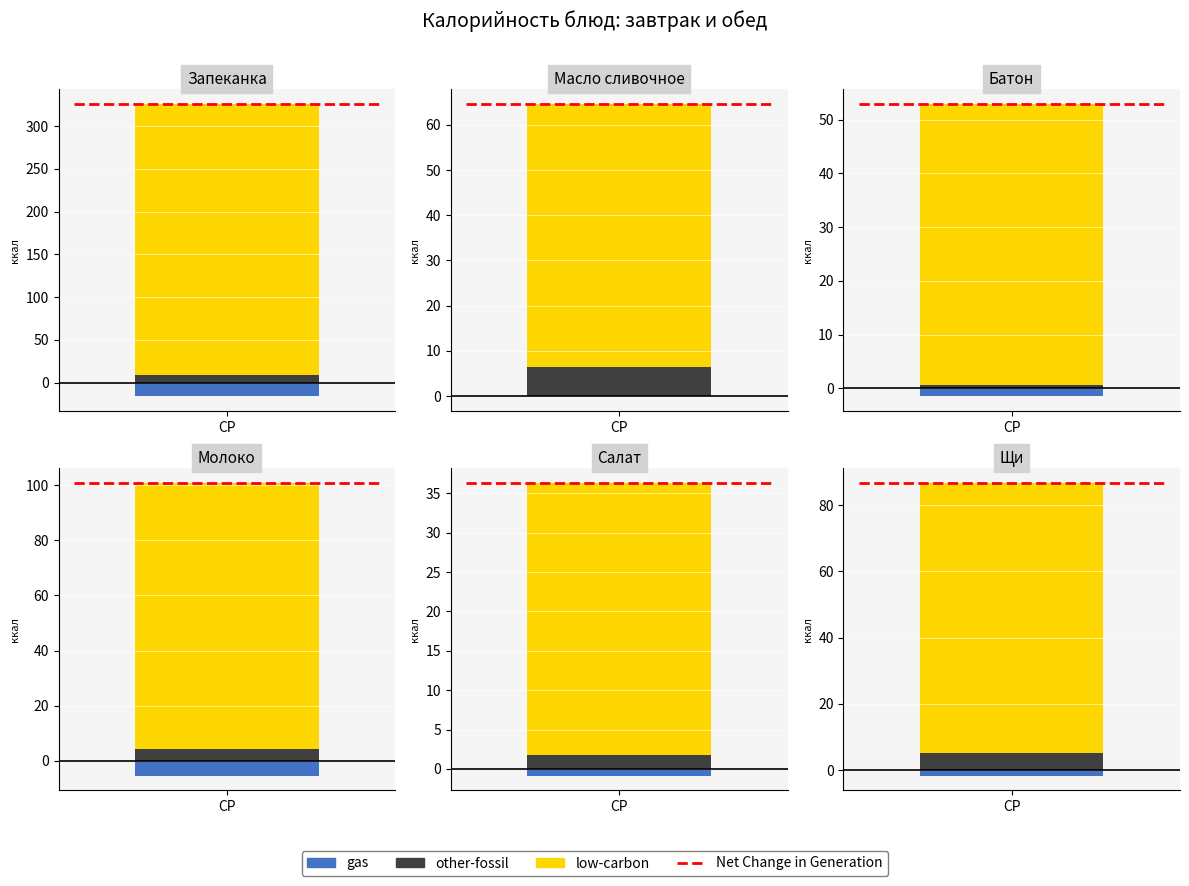

What position from the right is Щи?

1